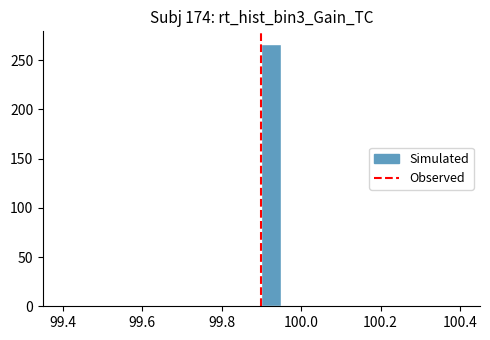

Around what value on the x-axis is the tallest bar? Give the approximate position of its centre, as read against the axis.

99.92